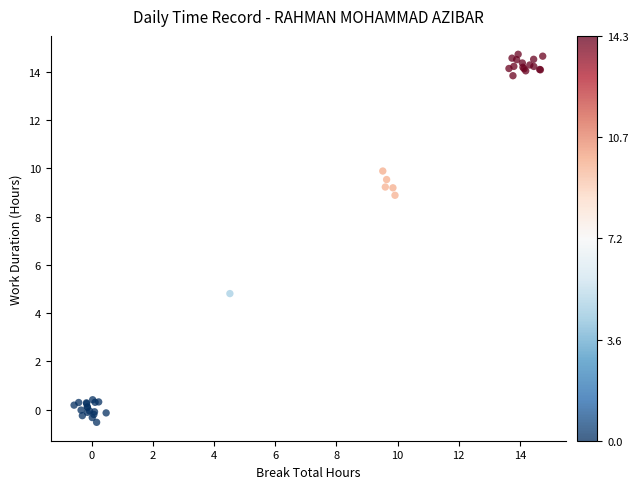

What Y value in the scatter plot is closest to 7?

8.9